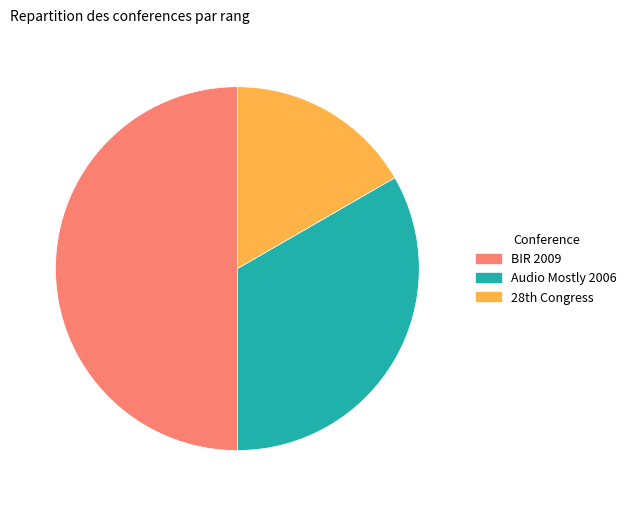

Approximately how many times larger is the value at BIR 2009 compared to Audio Mostly 2006?

1.5